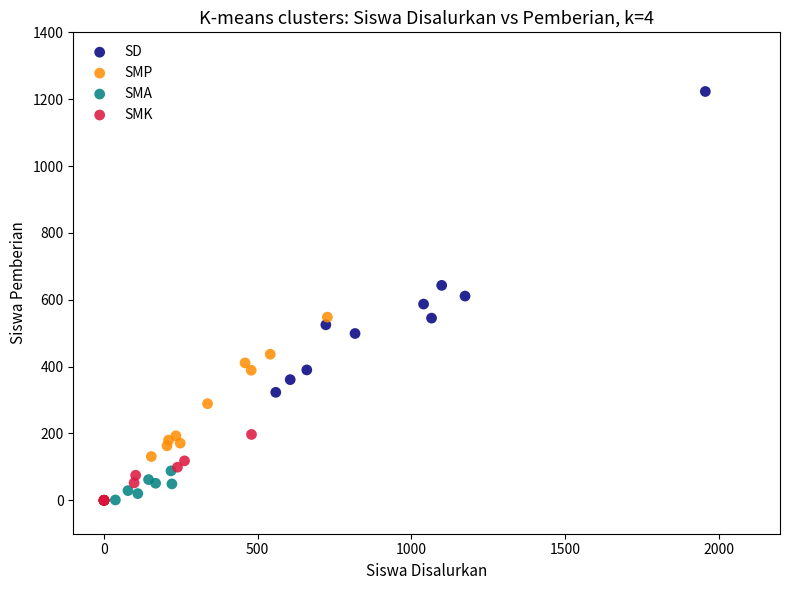

Which series has the widest spread of Y values?

SD